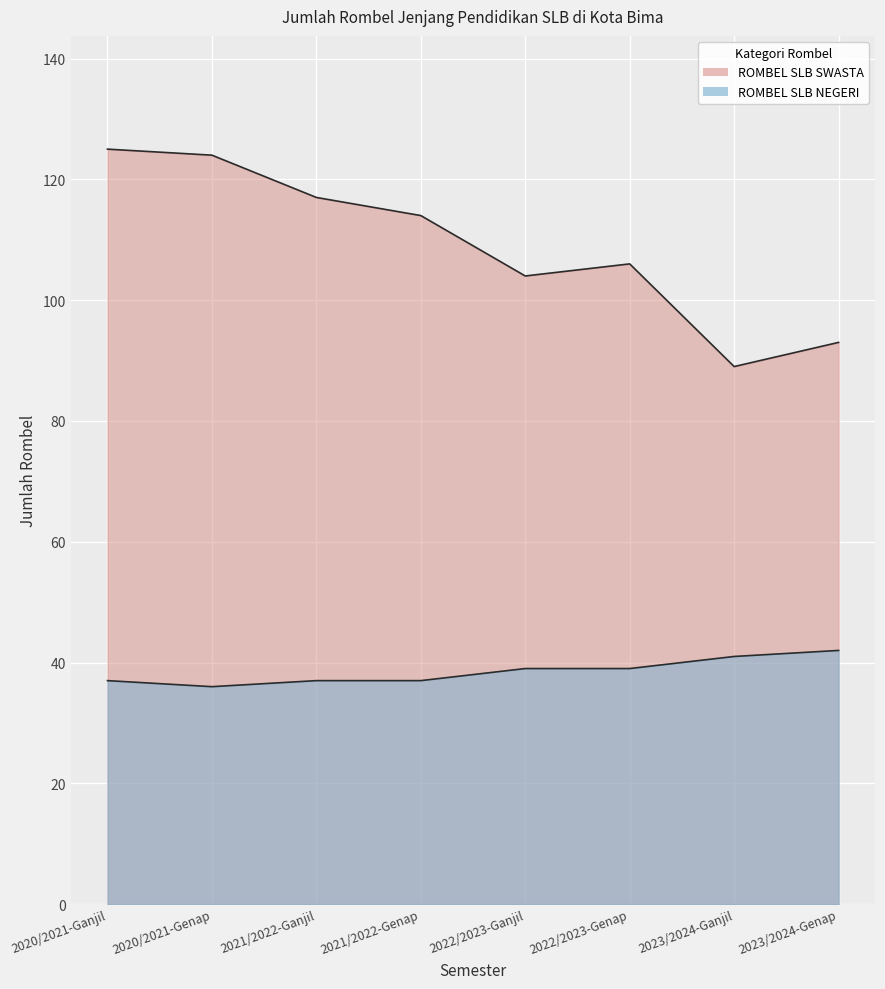

At which label does ROMBEL SLB NEGERI first exceed 39?

2023/2024-Ganjil